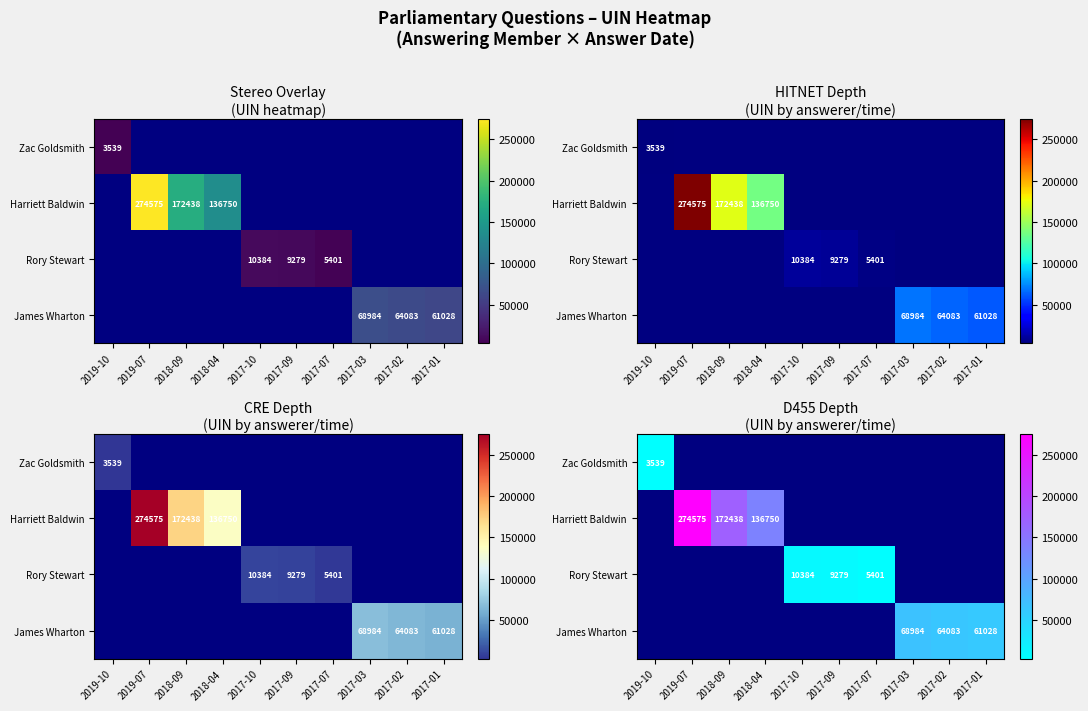

How many distinct data groups are displayed?

4